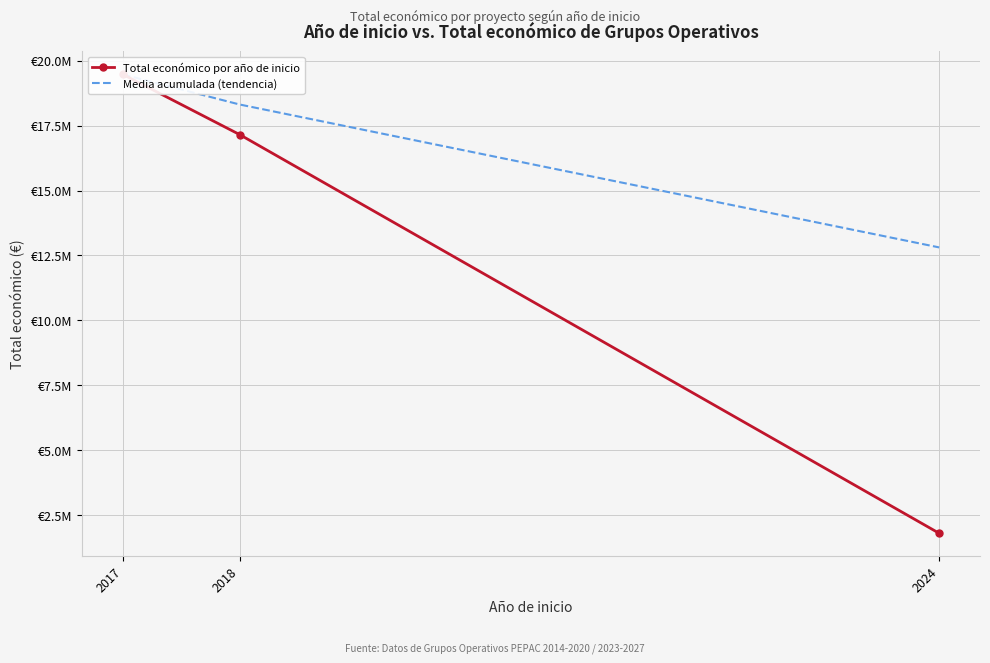

Count the number of categories in the chart.

3